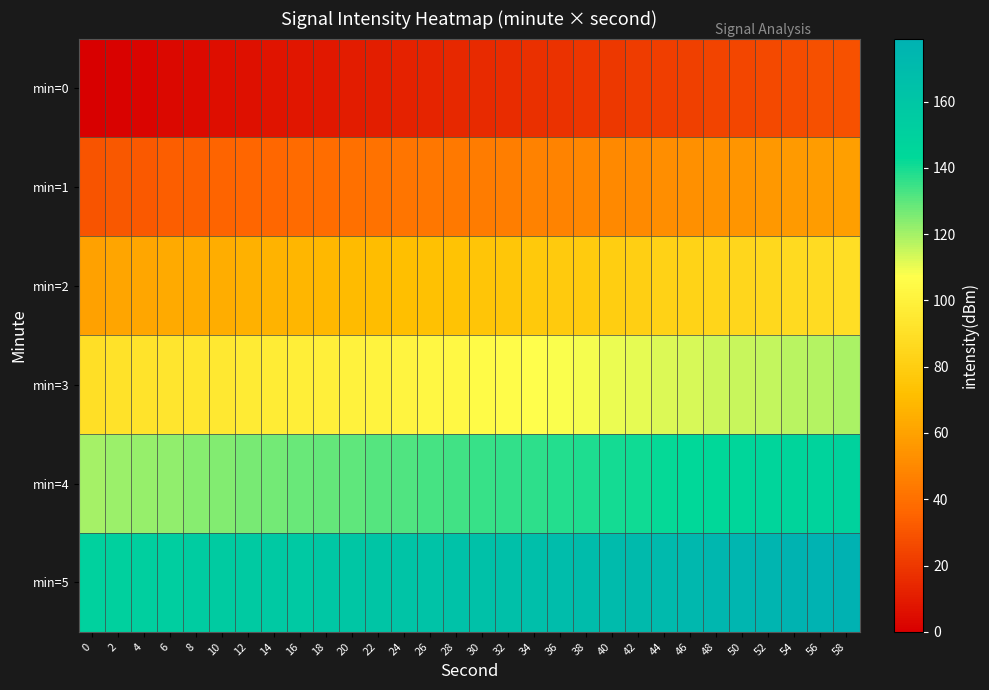

What is the spread (max minus min) of values at 40?

150